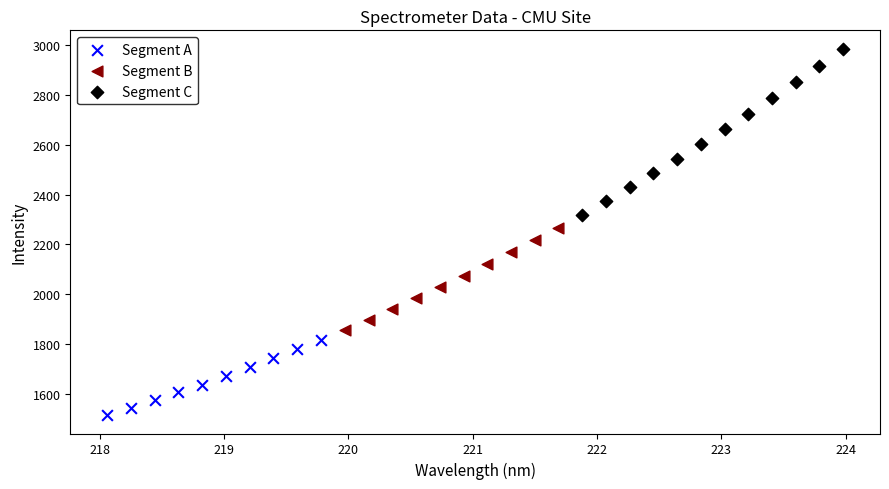

Which series contains the highest Y value?

Segment C